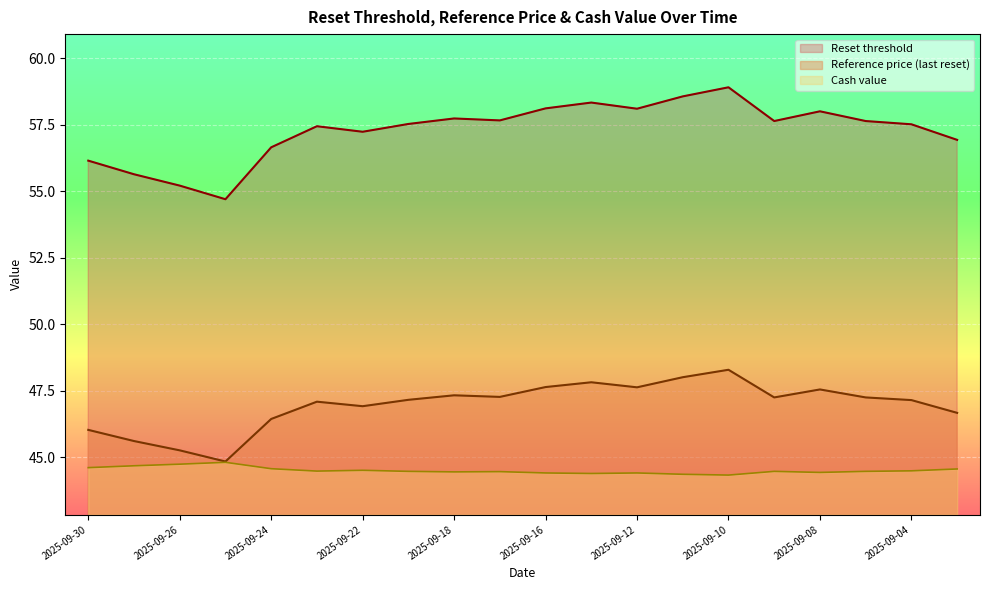

At 2025-09-03, list the series in order from largest to smallest.

Reset threshold, Reference price, Cash value